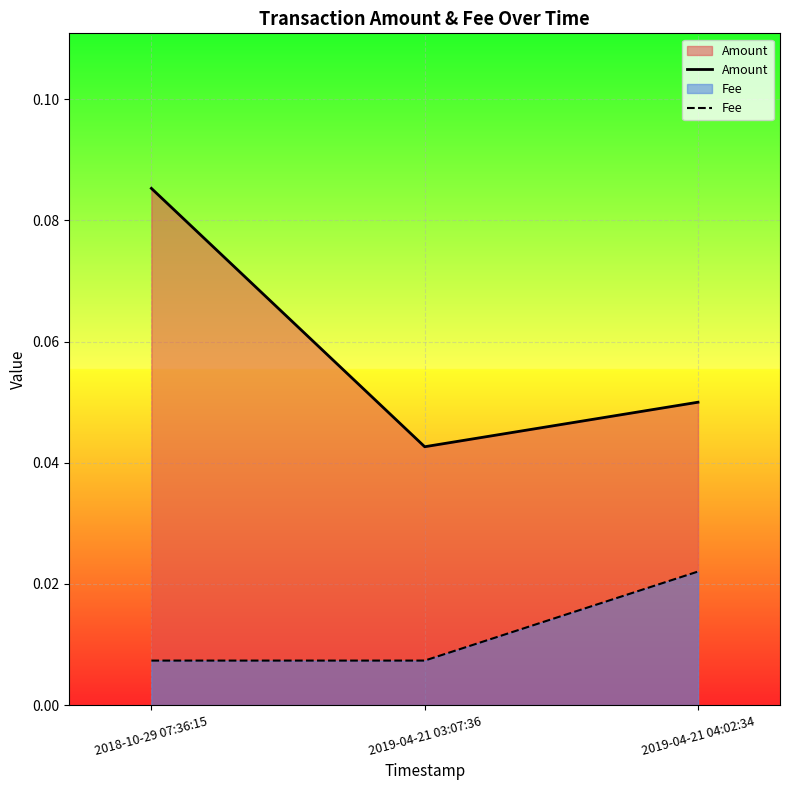

What is the label of the 2nd point from the right?

2019-04-21 03:07:36